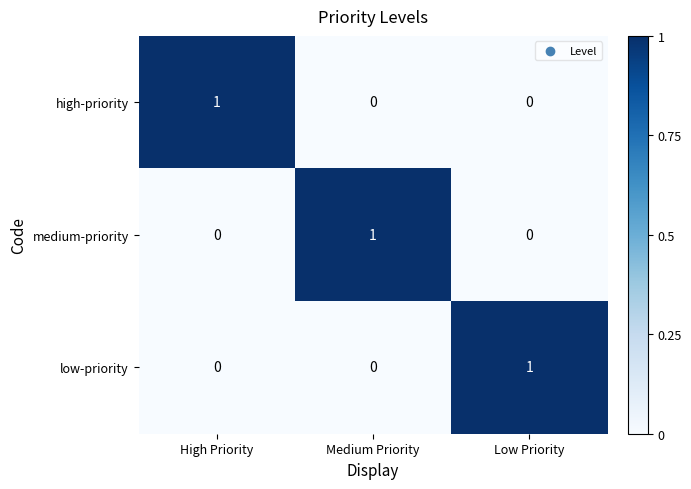

True or false: low-priority has a value of 0 at Medium Priority.

True